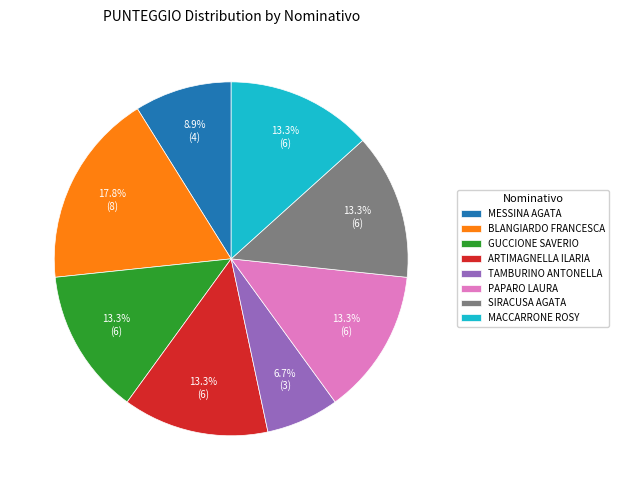

How much of the chart is everything except GUCCIONE SAVERIO?

86.7%